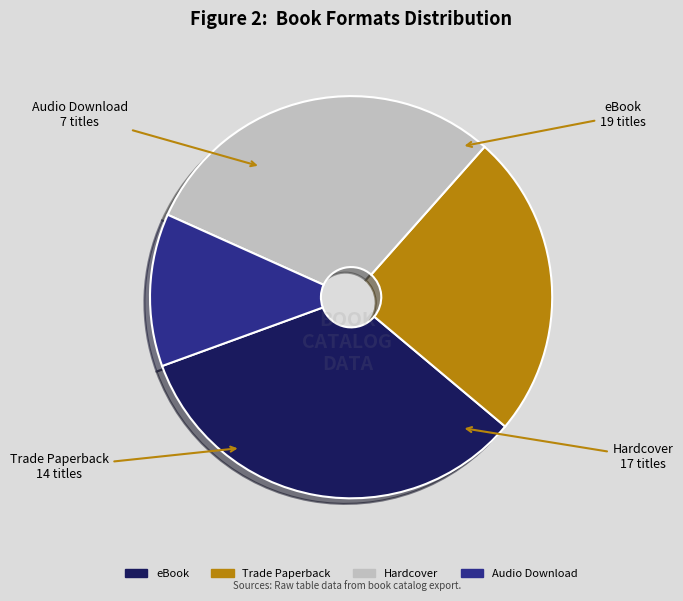

Does Trade Paperback account for over 50% of the chart?

No